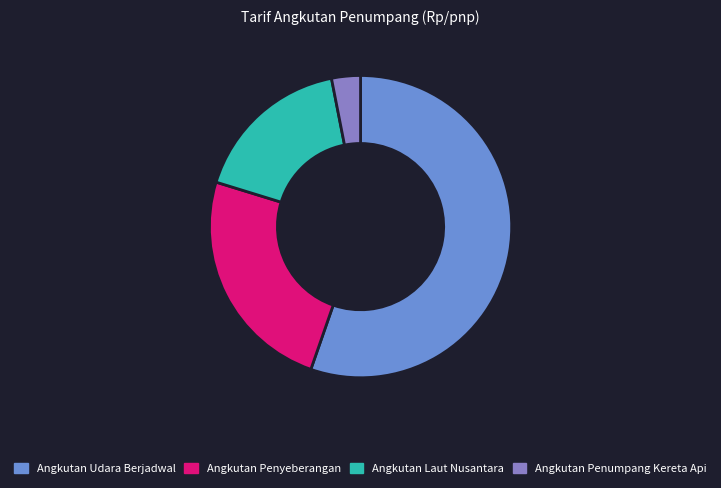

How many slices are in this pie chart?

4